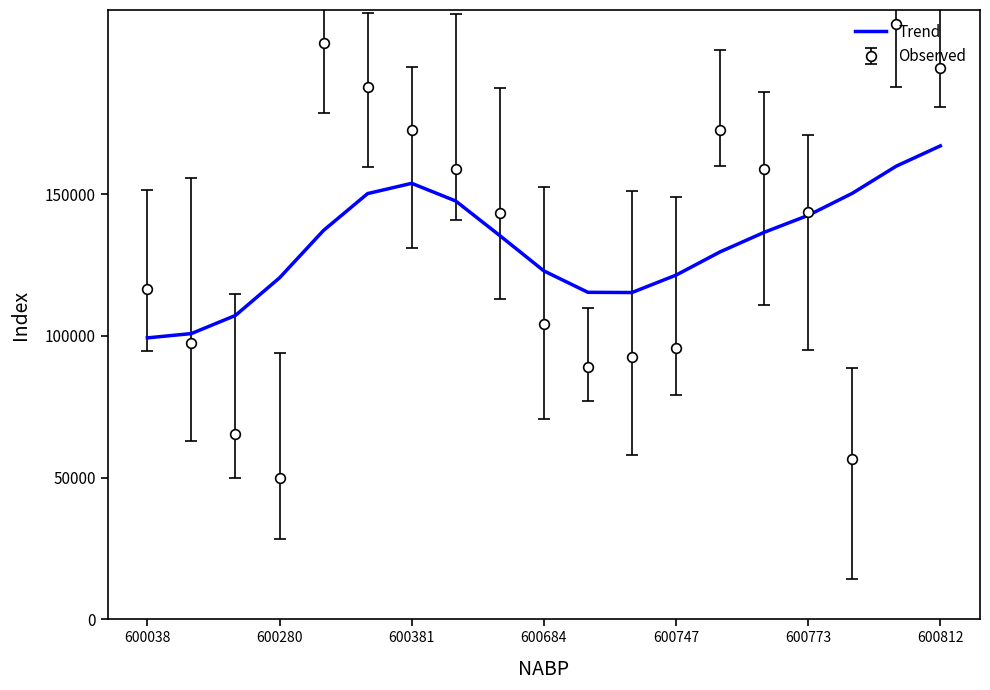

Which series has the widest spread of values?

Observed